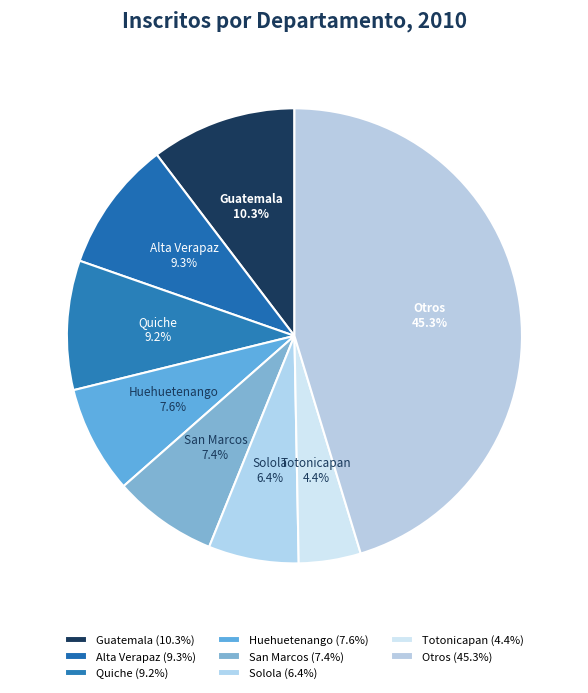

To the nearest percent, what is the difference between the largest and smallest slice percentages?

41%